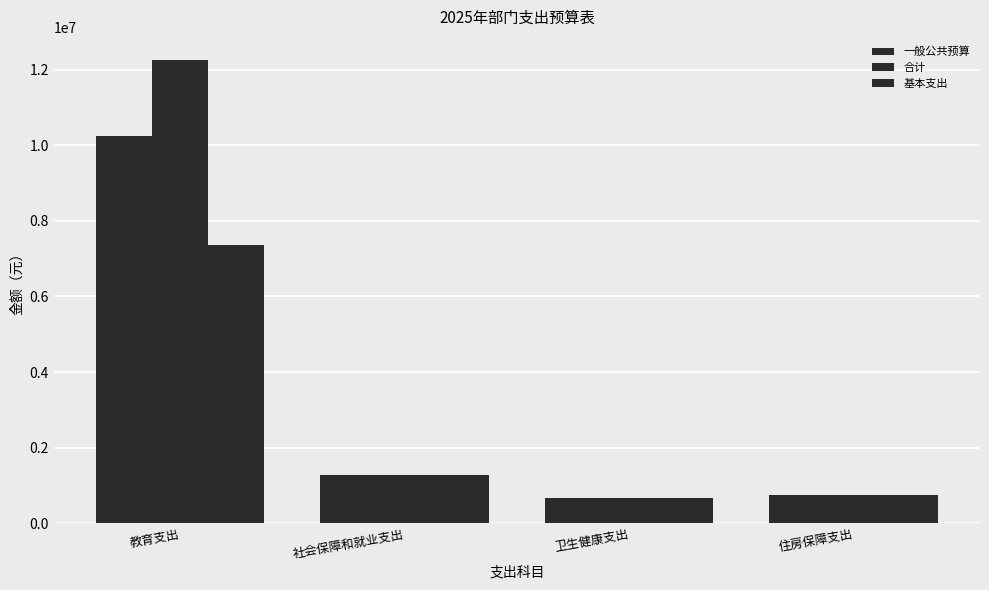

Which series has the largest total across all categories?

合计